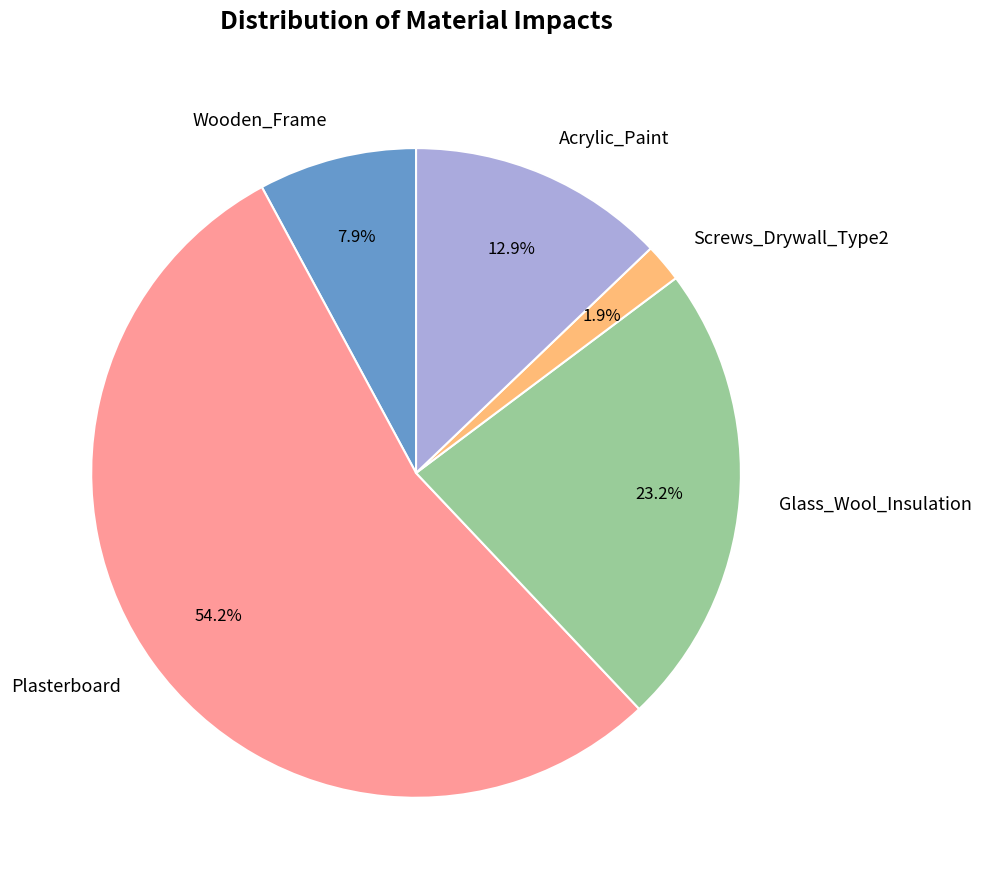

Is it true that Acrylic_Paint is 1% of the pie?

False